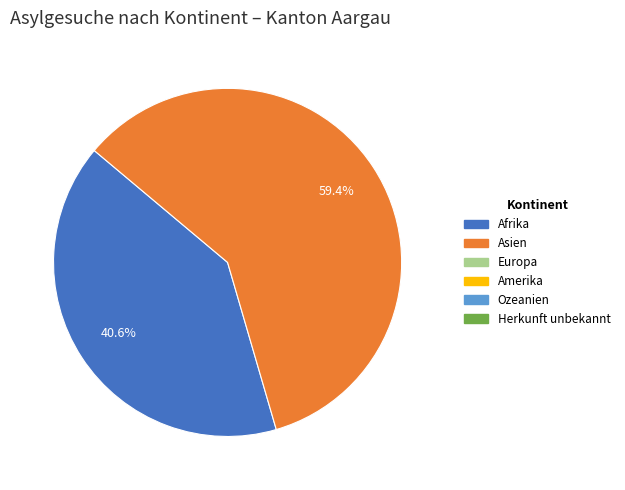

Is there a majority slice in this chart?

Yes